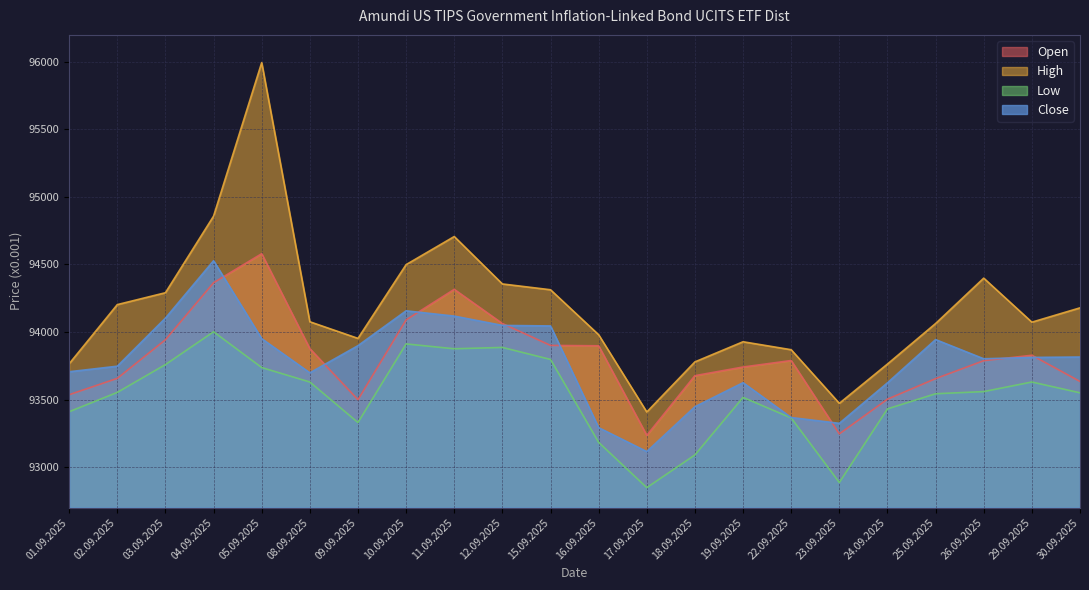

At which label does Low reach its peak?

04.09.2025